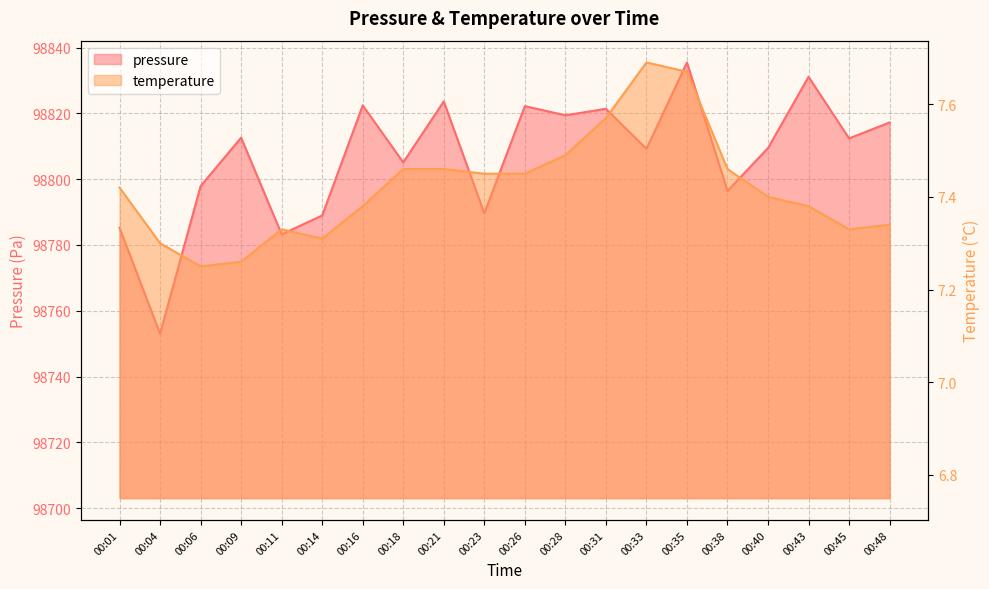

What is the difference between the maximum and minimum values in the pressure series?

82.5